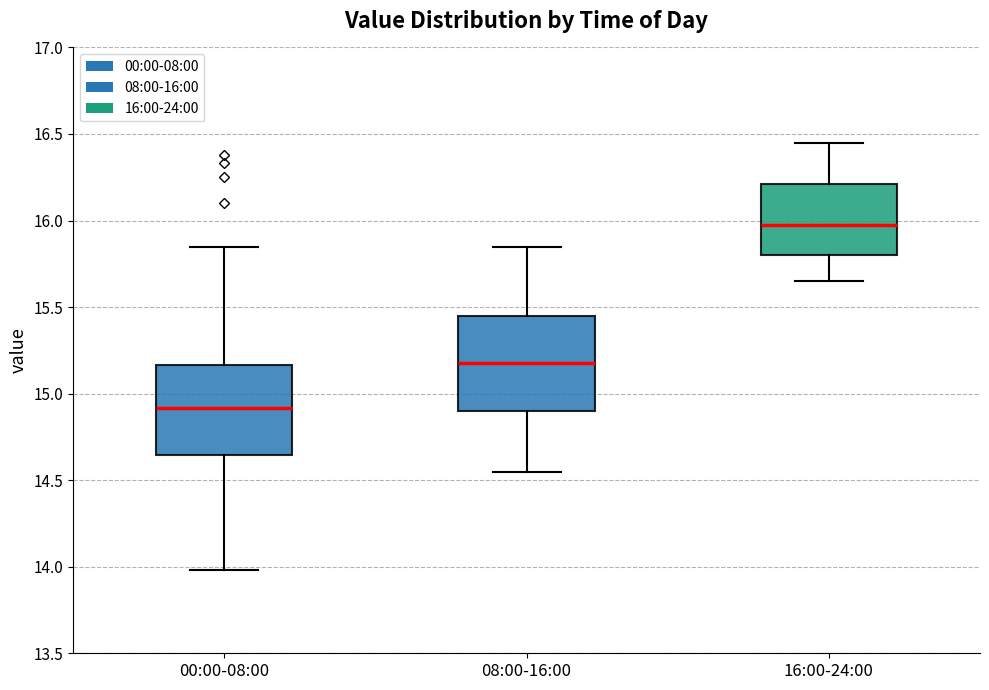

Where is the lower edge of the box for 08:00-16:00 on the y-axis? The values are not printed on the chart, so give them approximately, as read against the axis.

14.90